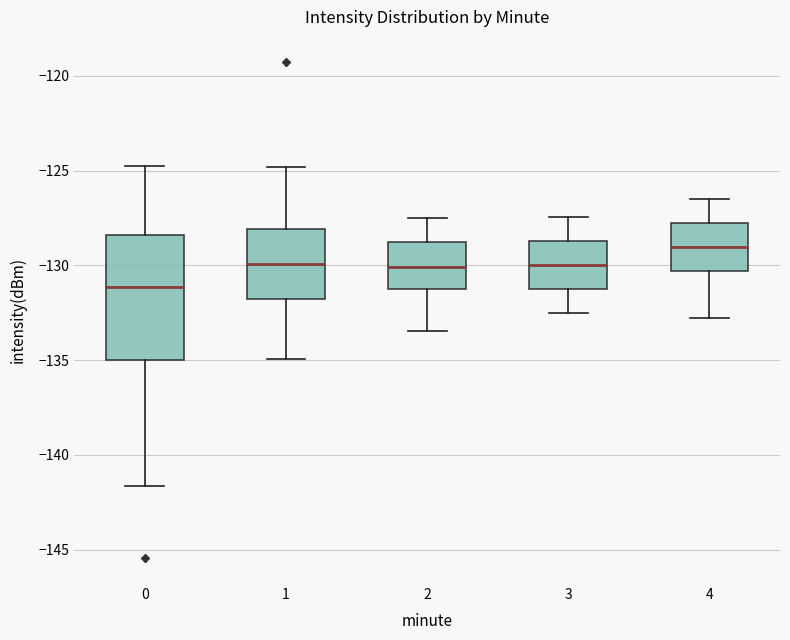

Where does the lower whisker of the box at x = 3 end on the y-axis? The values are not printed on the chart, so give them approximately, as read against the axis.

-132.5